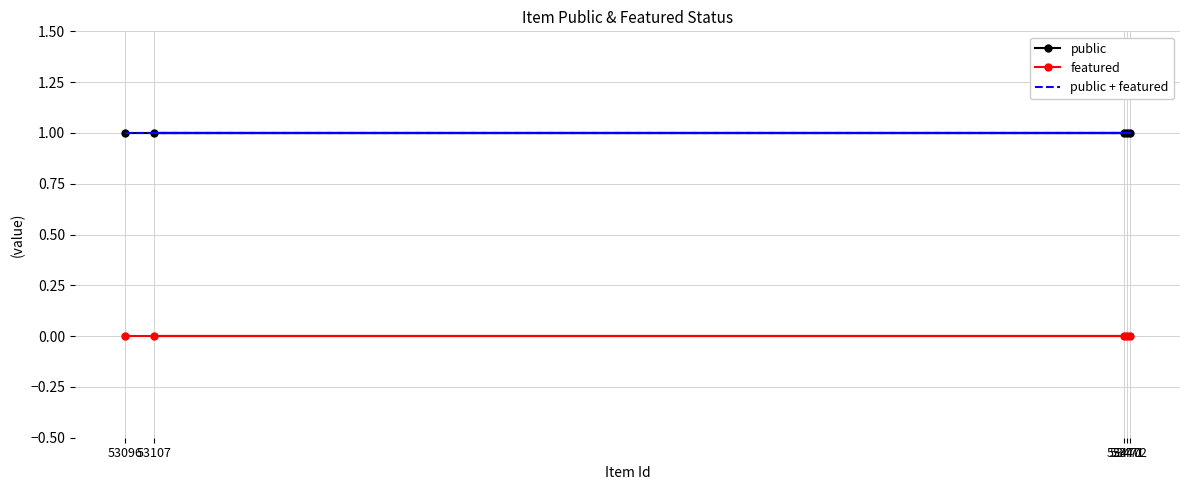

Which series has the largest total across all categories?

public